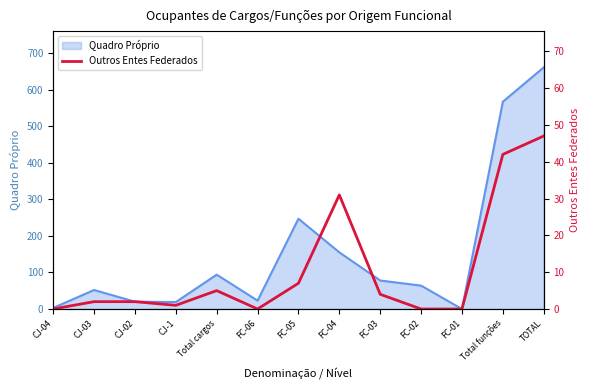

True or false: the data has more than 0 interior local peaks.

True